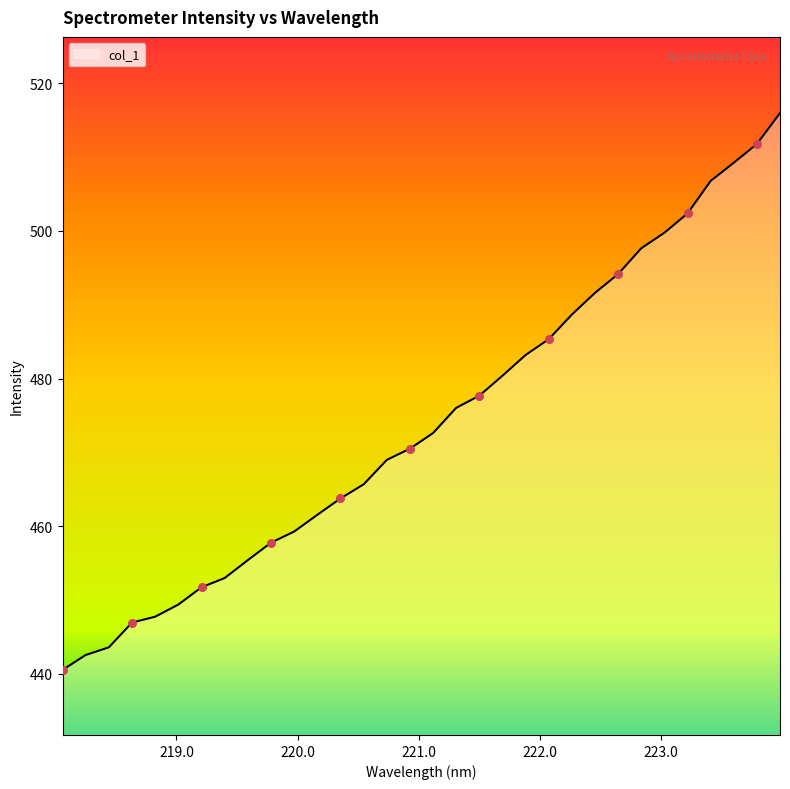

What is the difference between the maximum and minimum values?

75.4